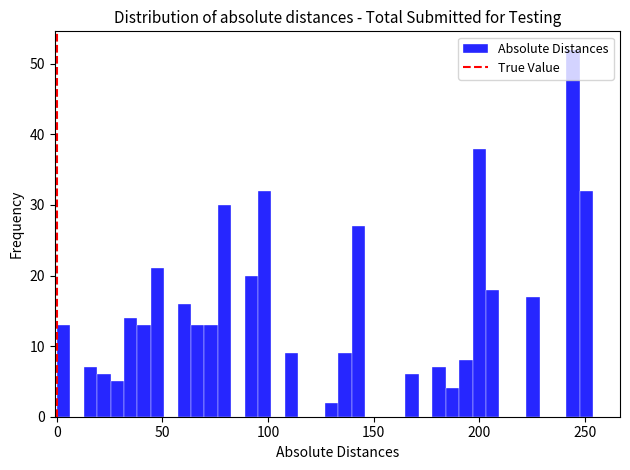

Read against the x-axis, roughly where is the centre of the tallest bar?

245